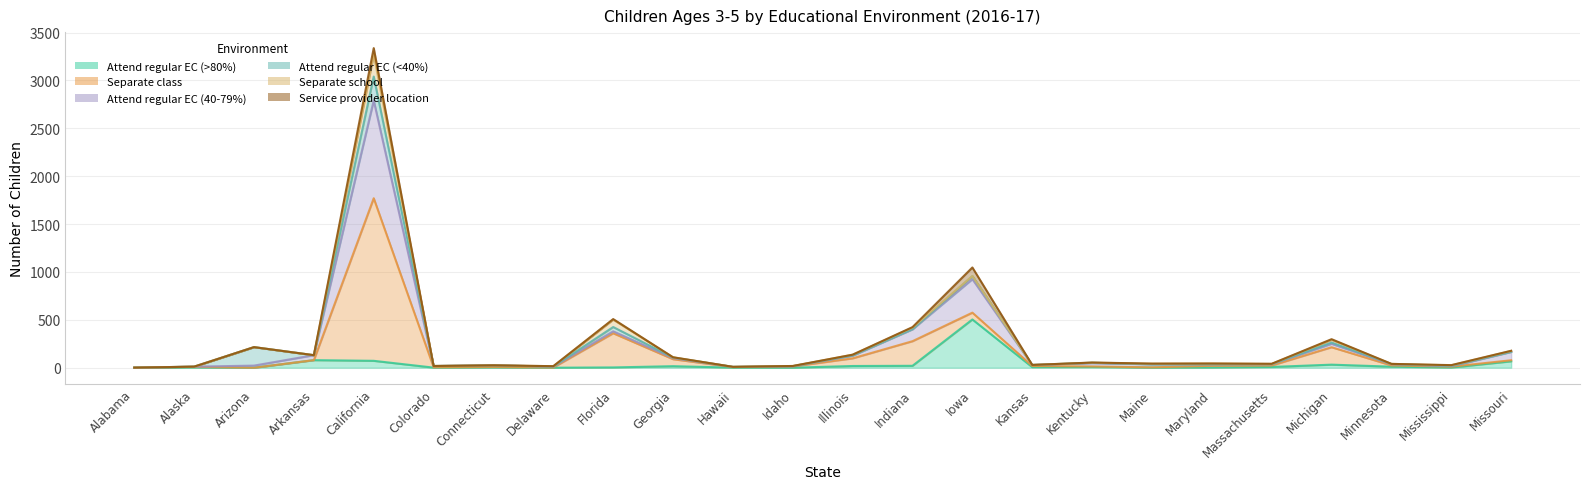

Is it true that Service provider location equals 34 at Colorado?

False